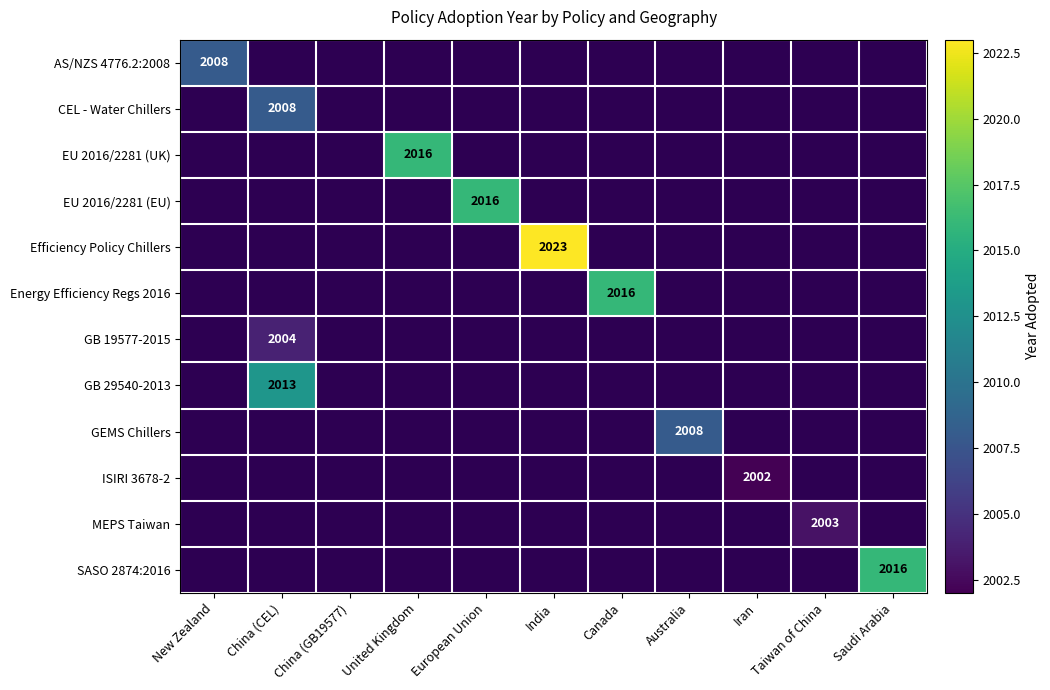

At which category does the chart reach its minimum across all series?

Iran